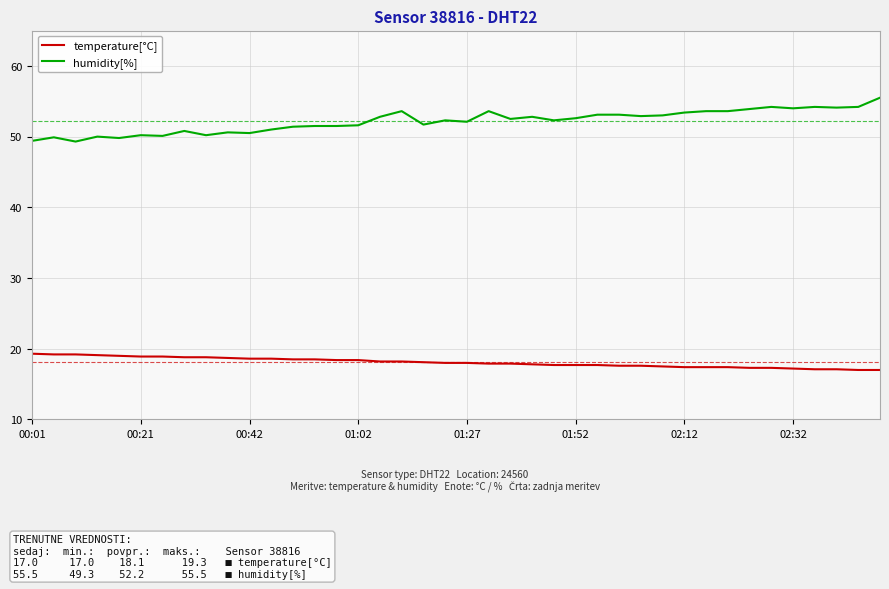

True or false: temperature[°C] and humidity[%] intersect in this chart.

False